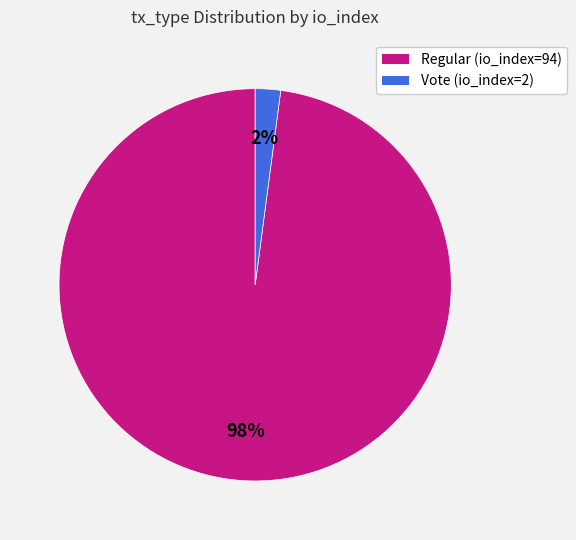

Count the number of slices in the pie.

2